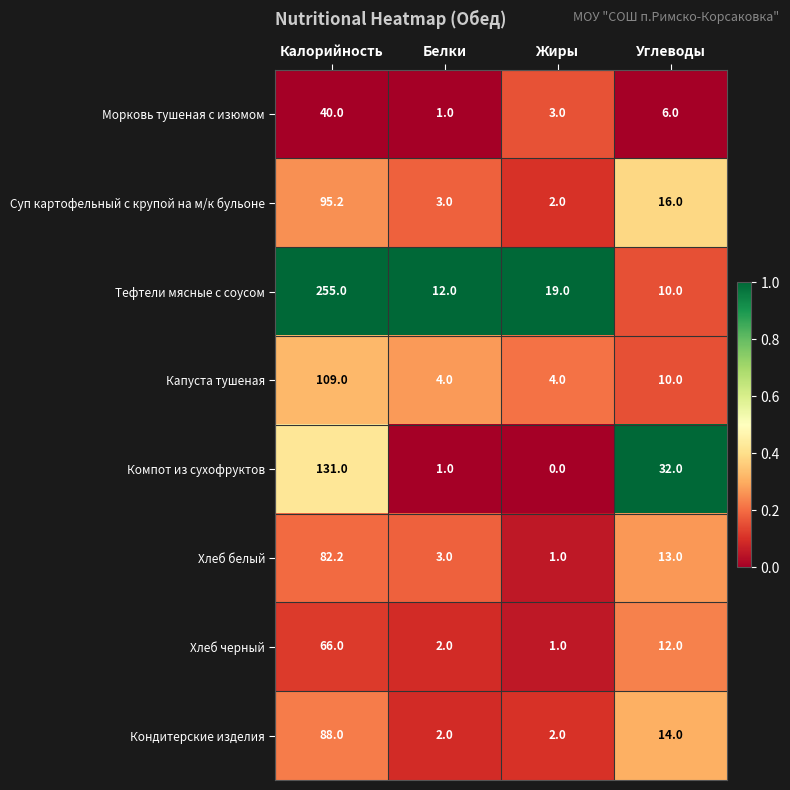

Which category has the highest value in the Компот из сухофруктов series?

Калорийность